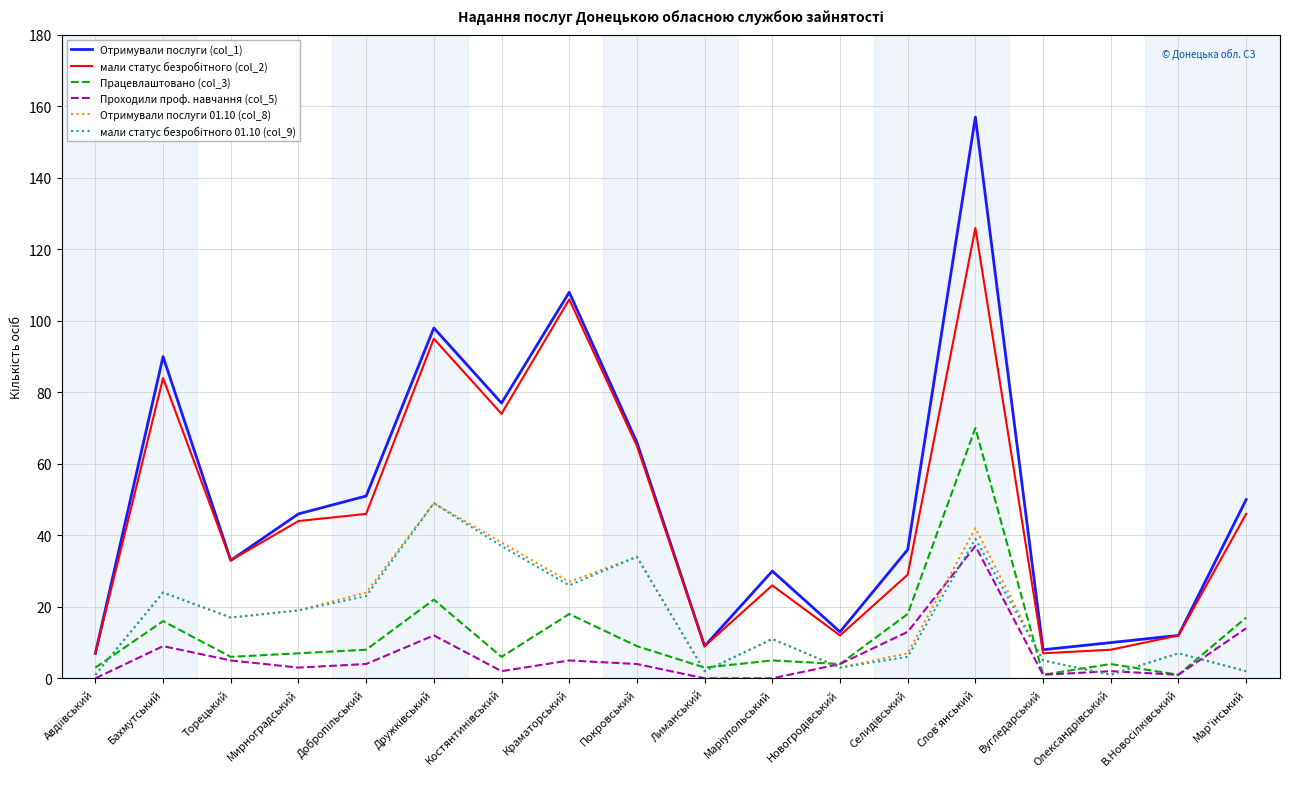

What position from the left is Слов'янський?

14